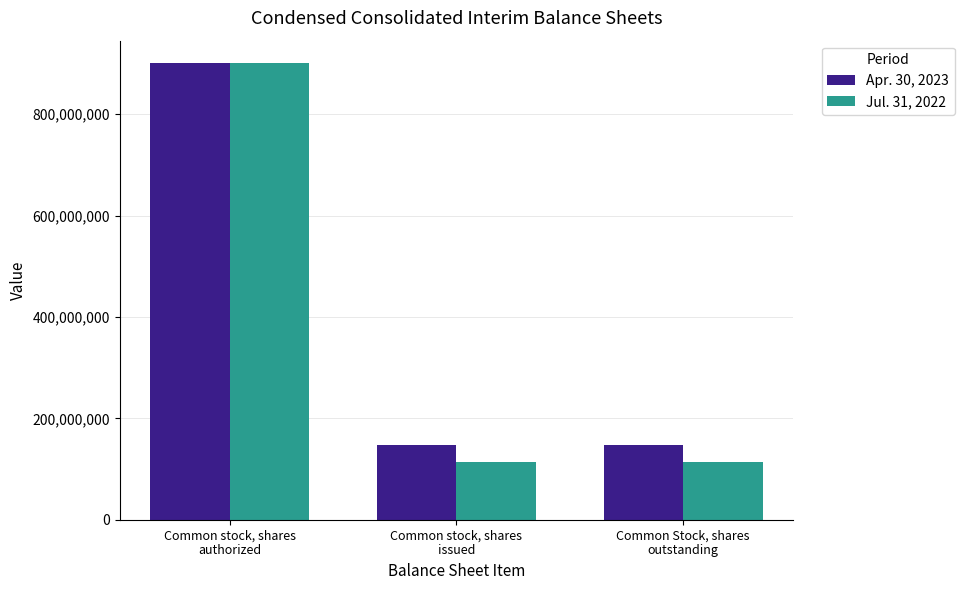

What is the maximum value for Apr. 30, 2023?

900000000